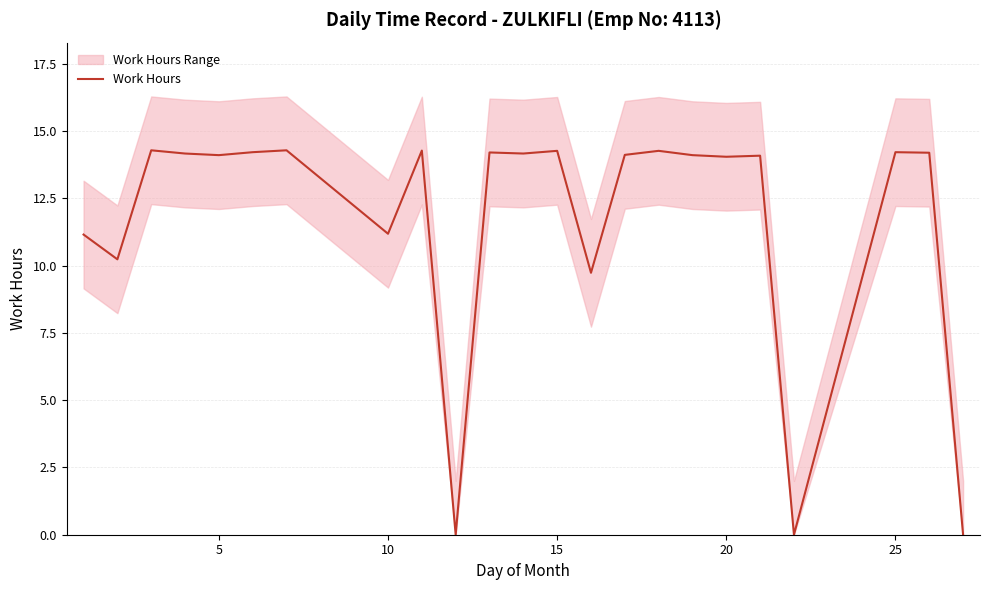

The Work Hours series shows 14.0 at 20. True or false?

True